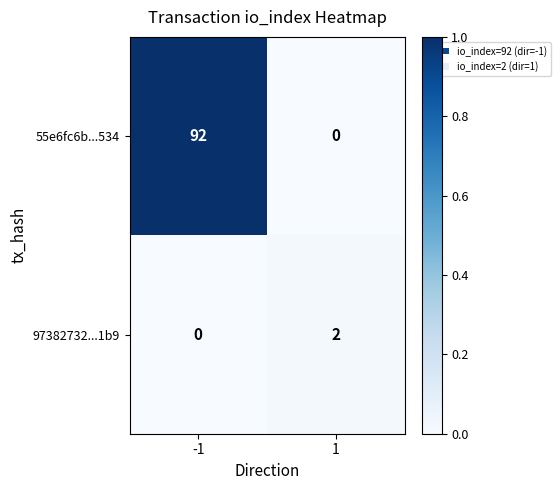

Reading left to right, what are all the values shown in this chart?

55e6fc6b...534: 92	0
97382732...1b9: 0	2